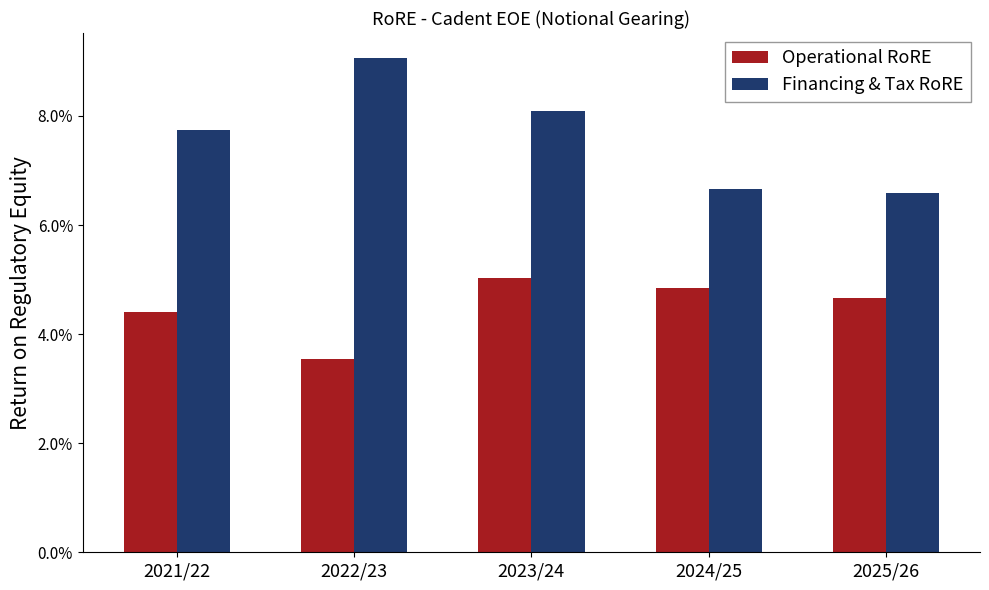

What is the minimum value for Financing & Tax RoRE?

0.1